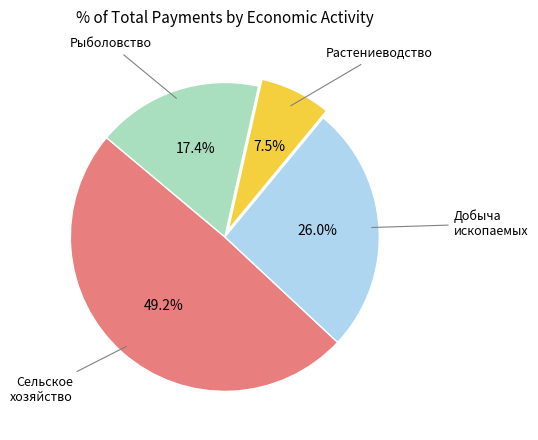

How many slices are in this pie chart?

4